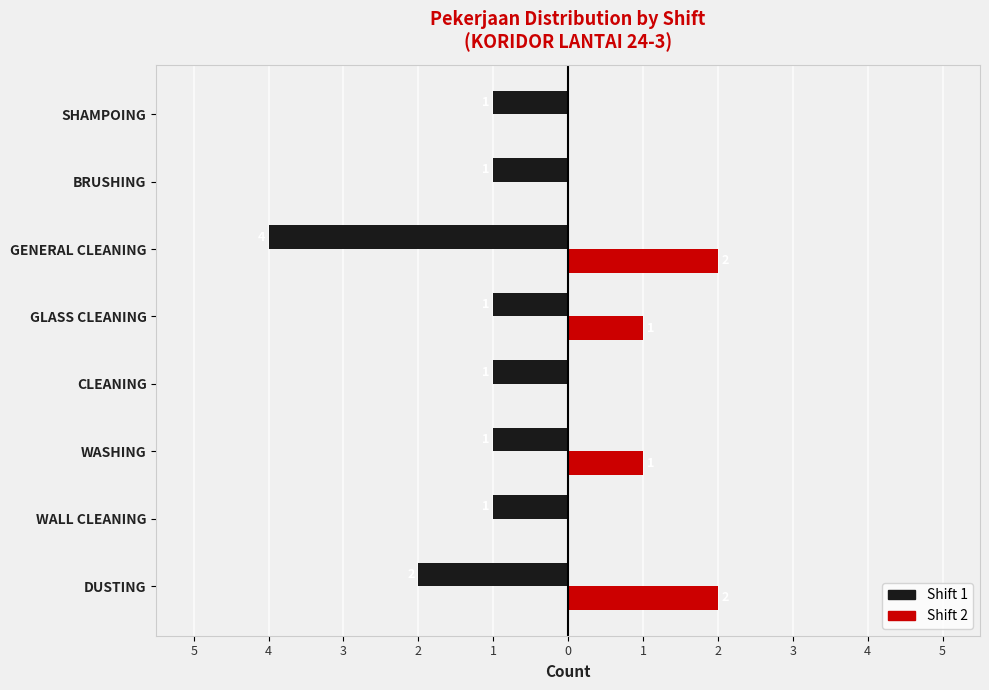

What is the highest value of the Shift 1 series?

-1